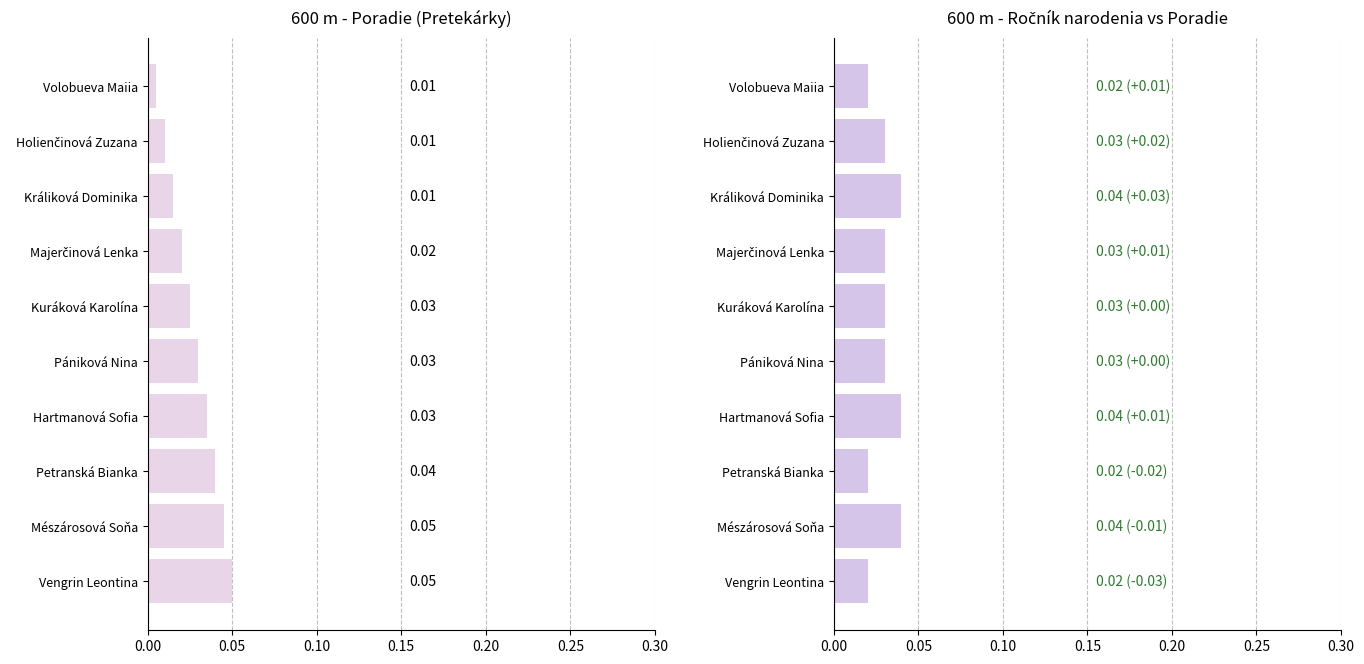

True or false: Poradie has a value of 0.1 at Petranská Bianka.

False